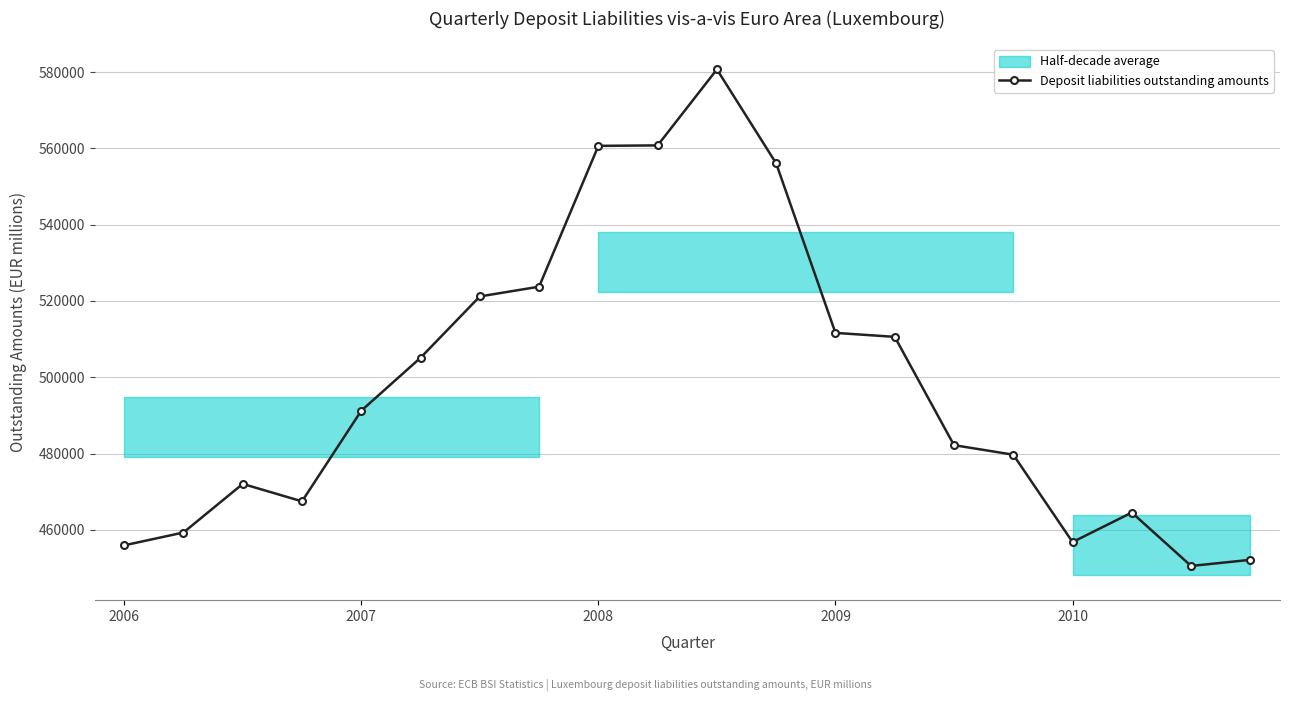

How many points are higher than both their immediate neighbors (excluding endpoints)?

3